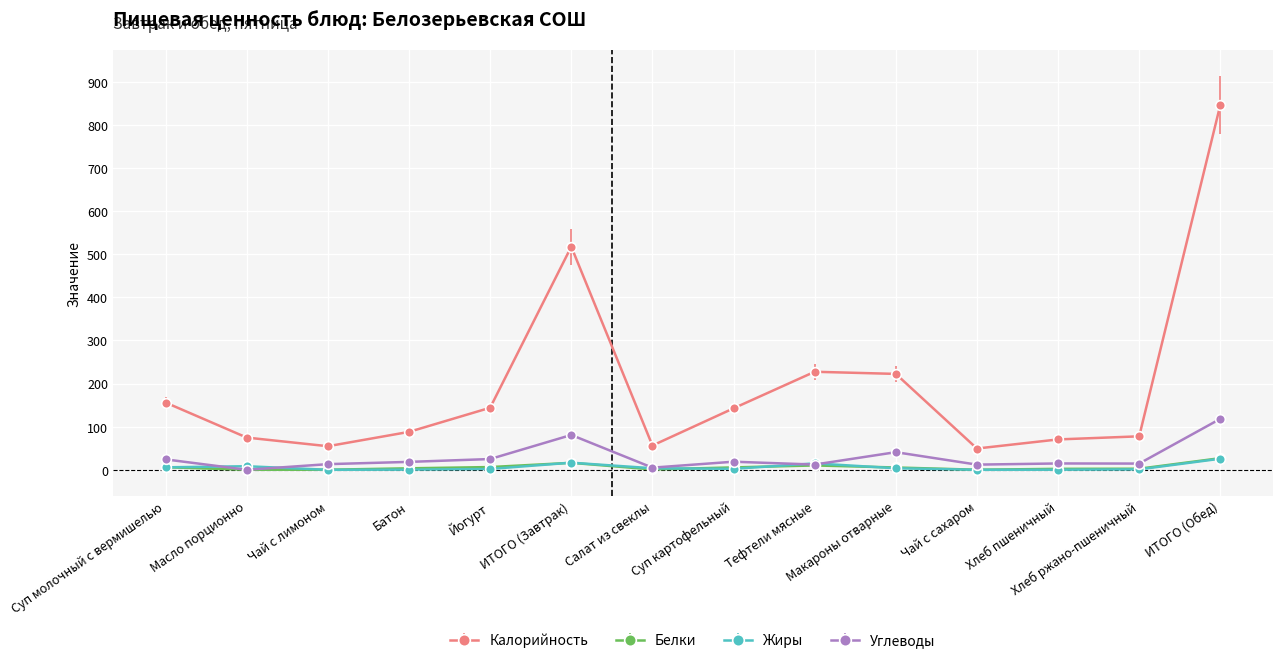

Which category has the highest value across all series?

ИТОГО (Обед)